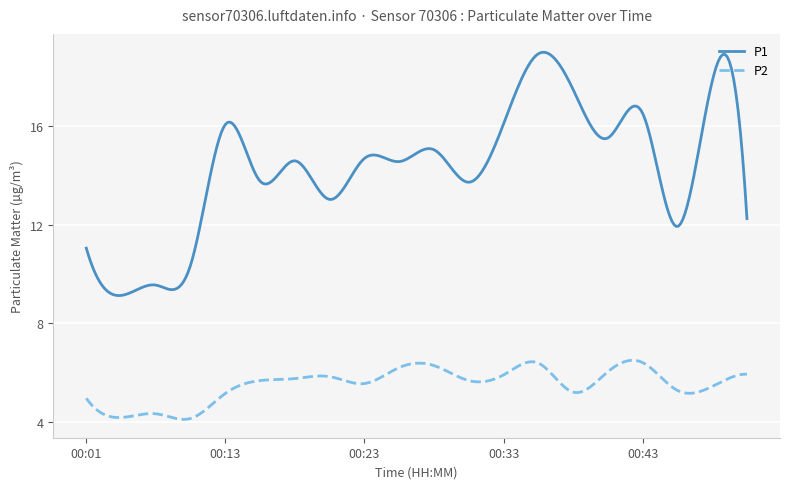

What is the greatest value displayed?

19.0